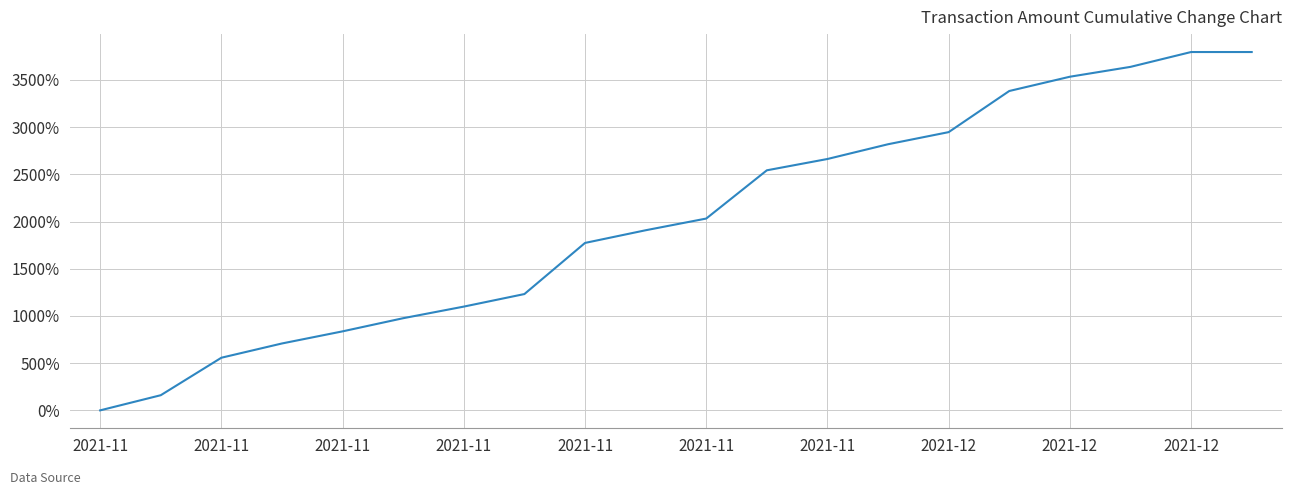

How many lines are shown in the chart?

1